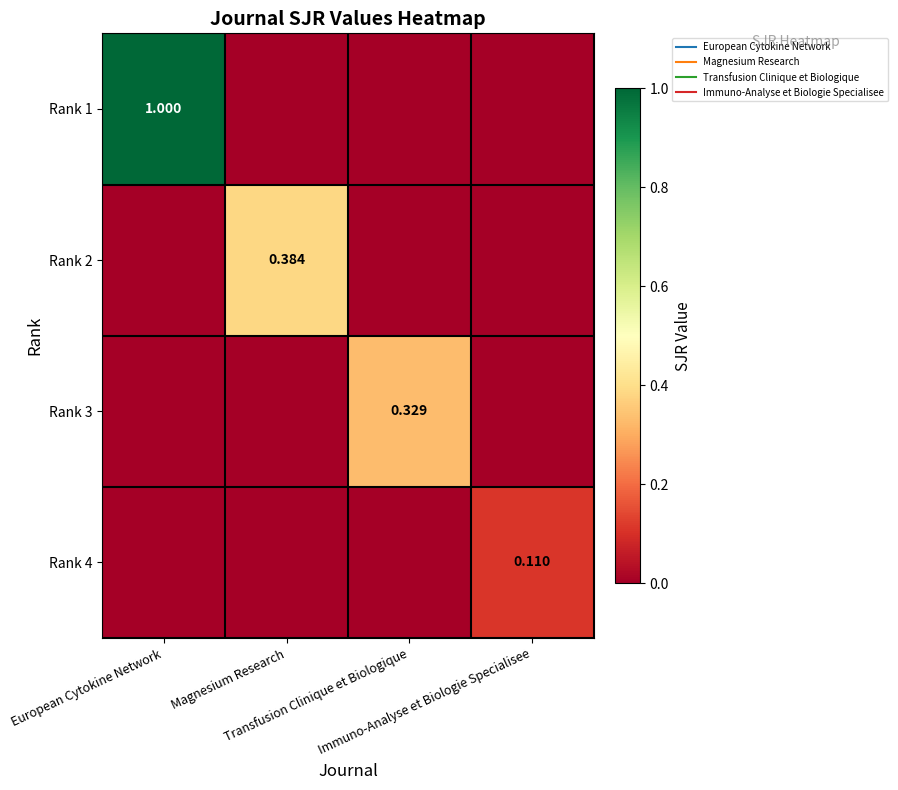

What is the total value across all series at Magnesium Research?

0.4